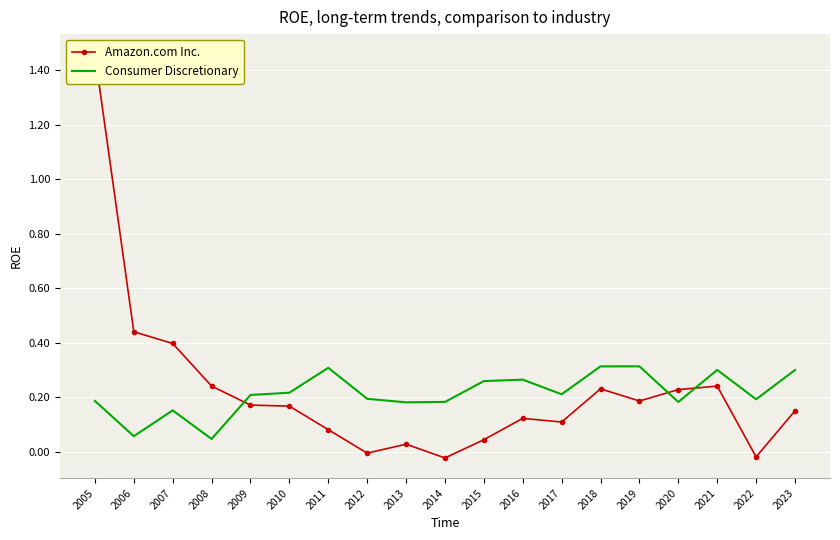

Between 2012 and 2010, which is larger?

2010